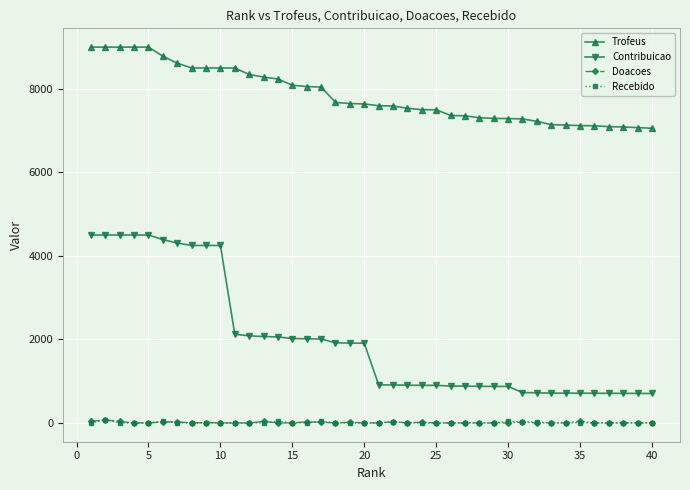

At how many categories does at least one series exceed 6530?

40